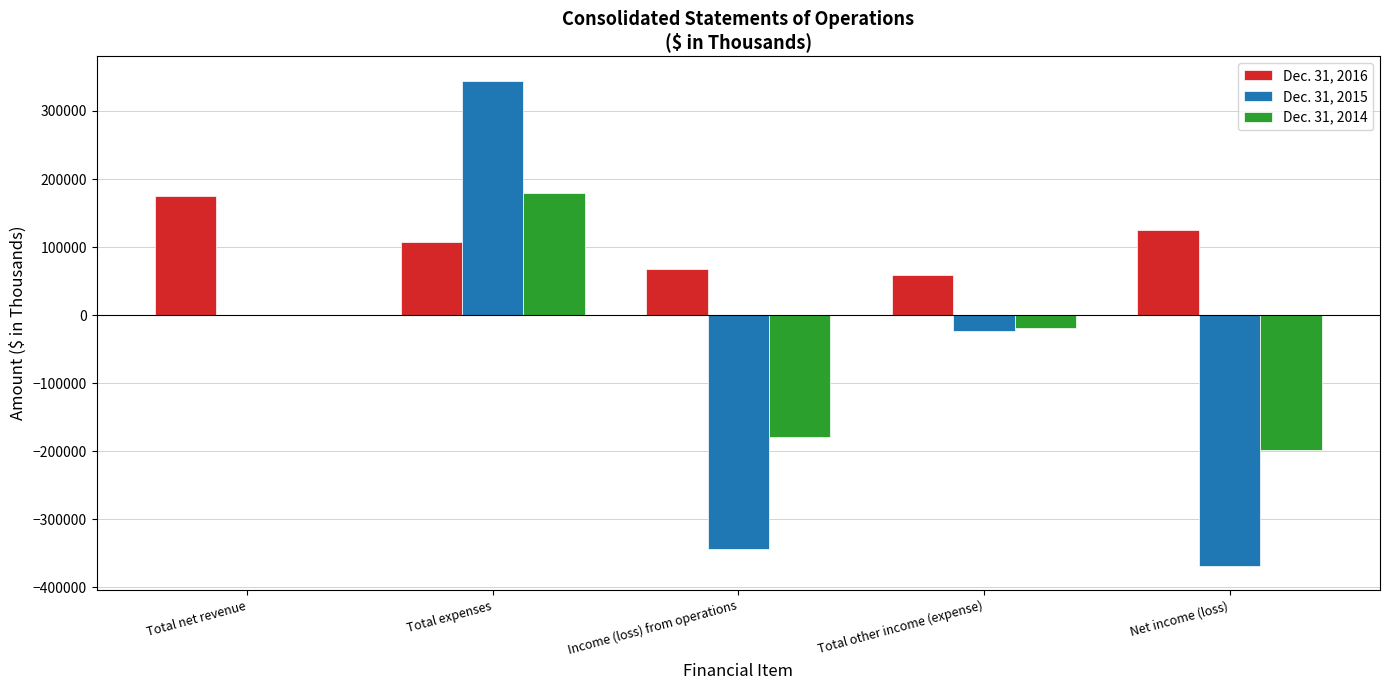

How many groups of bars are there?

5